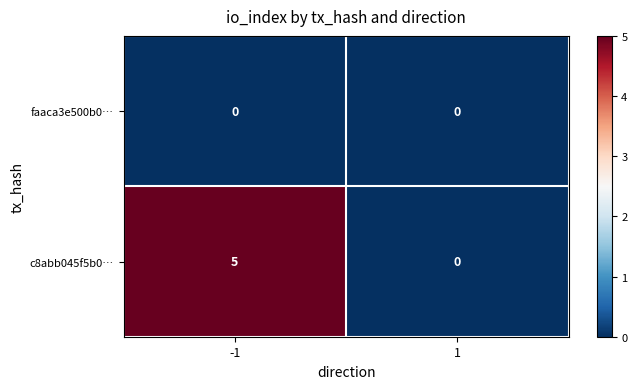

Which series has the widest spread of values?

c8abb045f5b0…